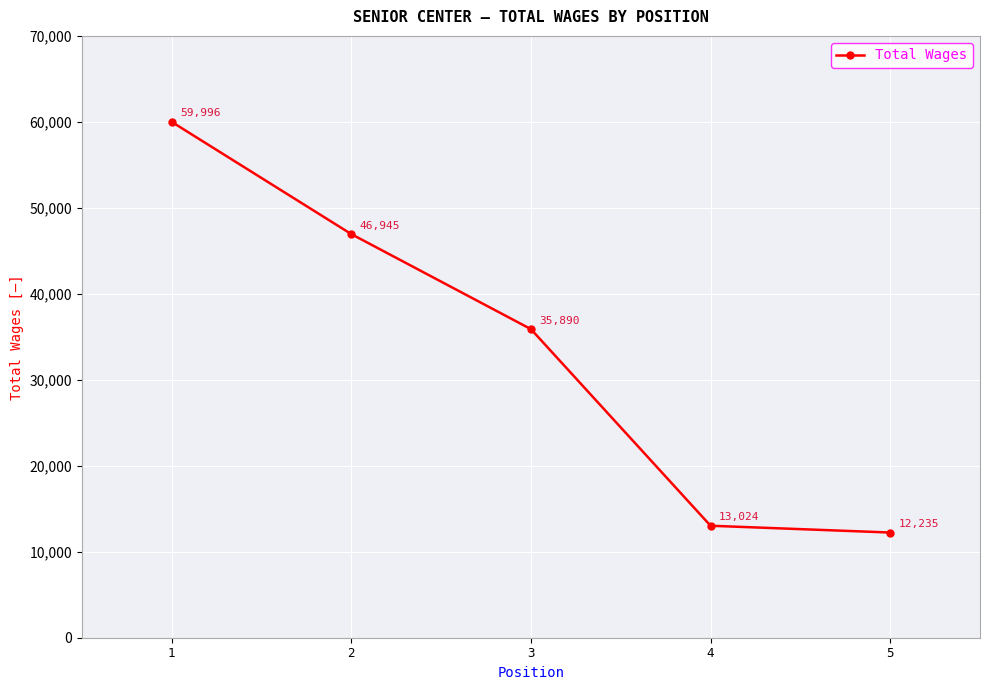

Approximately how many times larger is the value at 5 compared to 1?

0.2